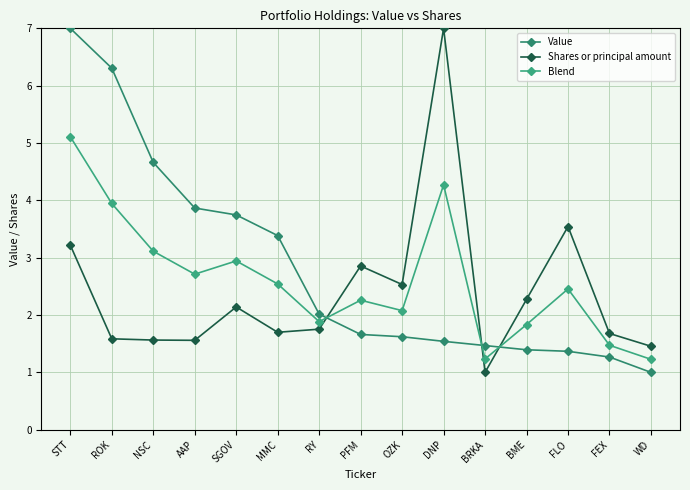

How many intersections are there between Blend and Value?

3